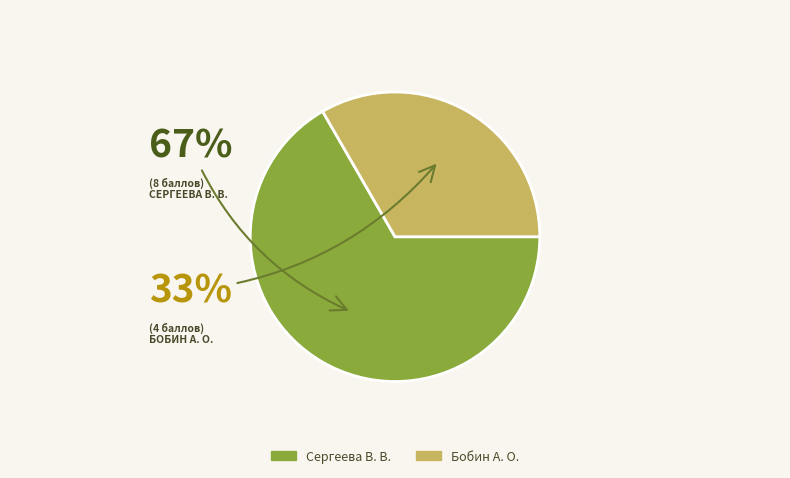

Is Бобин А. О. the majority of the pie?

No